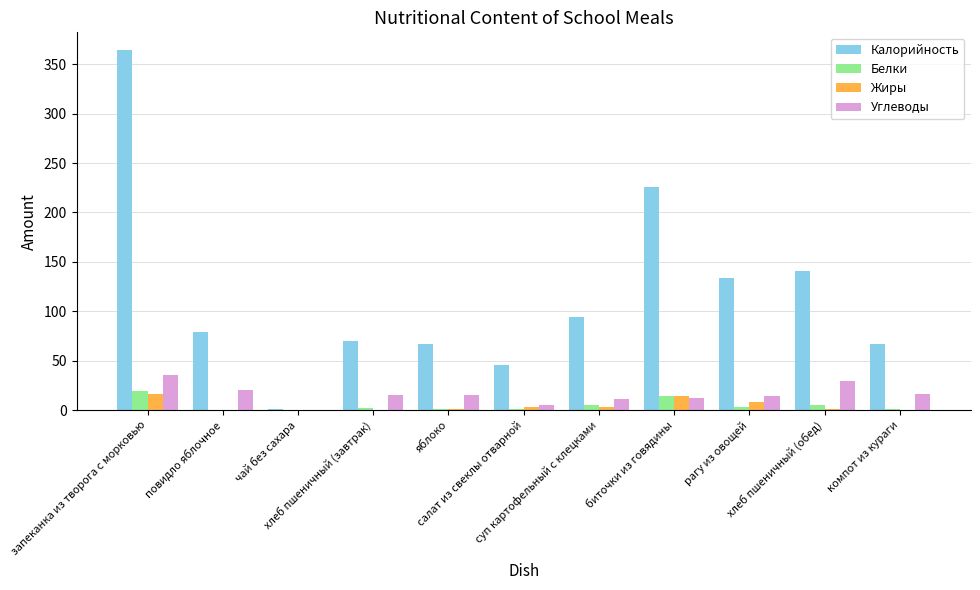

Are the bars horizontal?

No